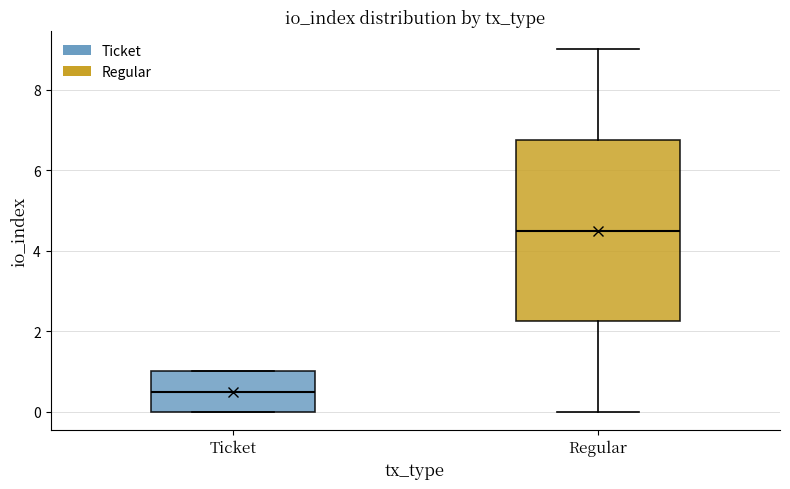

Reading left to right, transcribe this box plot: for each box, give where its median line is, the range the box spans, and where its two whiskers end, as read against the y-axis. The values are not printed on the chart, so give them approximately, as read against the axis.

Ticket: median 0.6, box 0.0 to 1.0, whiskers 0.0 to 1.0
Regular: median 4.6, box 2.2 to 6.8, whiskers 0.0 to 9.0